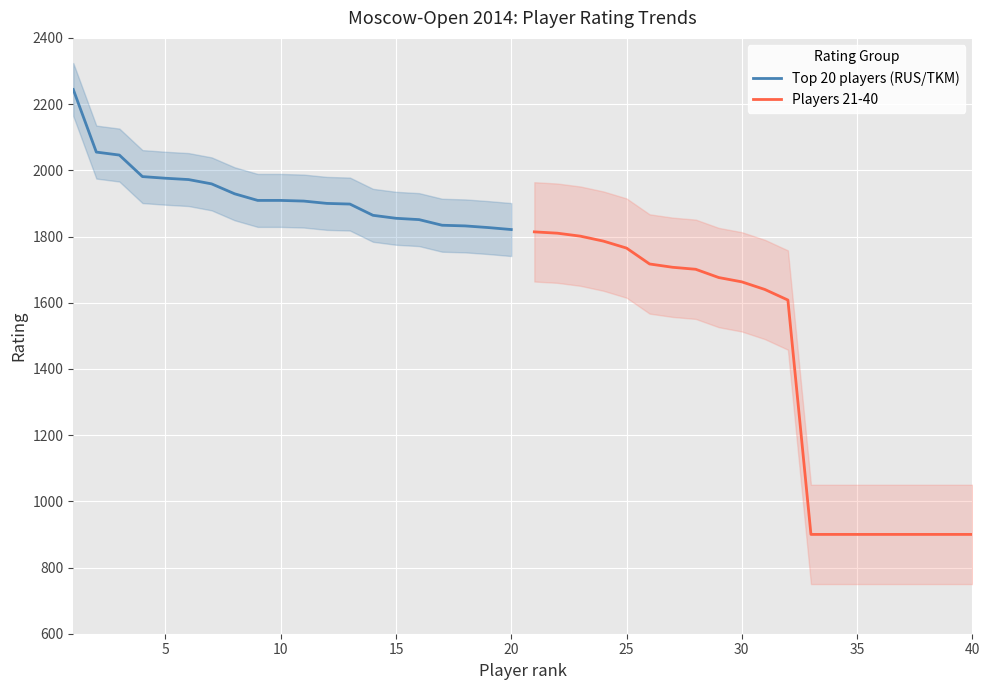

True or false: Top 20 players (RUS/TKM) and Players 21-40 intersect in this chart.

False